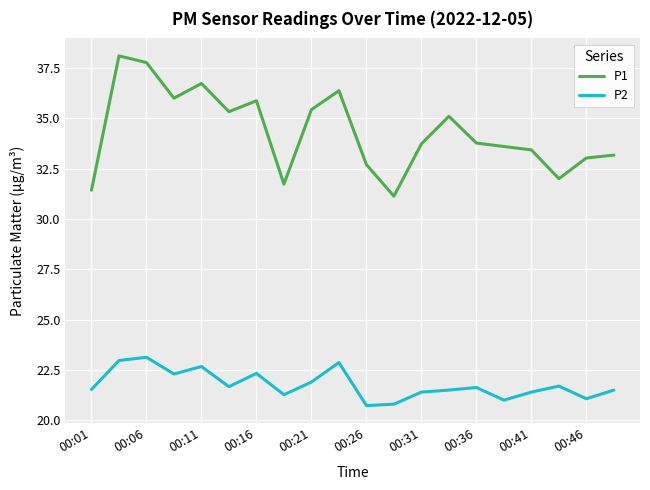

Which series has the largest total across all categories?

P1